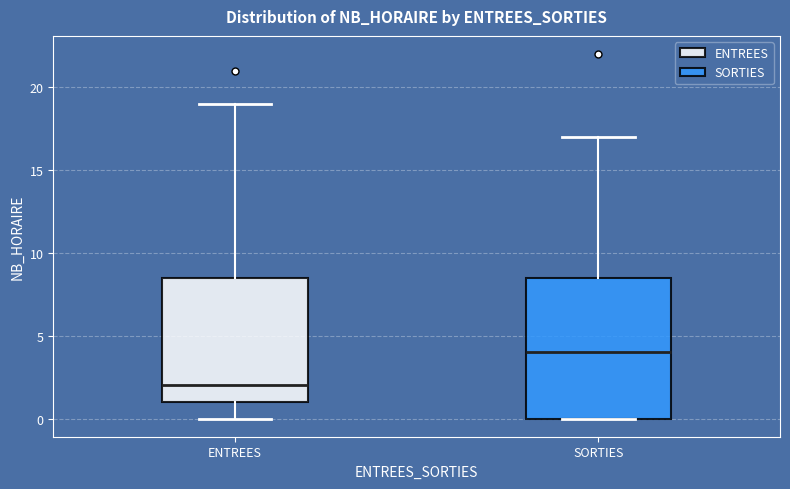

Where is the upper edge of the box for ENTREES on the y-axis? The values are not printed on the chart, so give them approximately, as read against the axis.

8.5